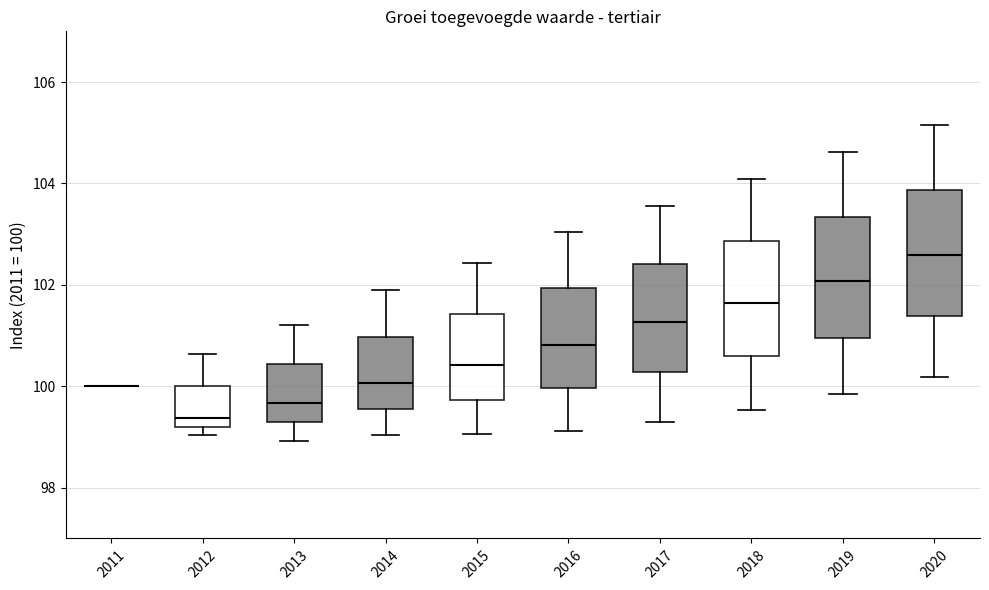

Where does the median line of the box at x = 2015 sit on the y-axis? The values are not printed on the chart, so give them approximately, as read against the axis.

100.4